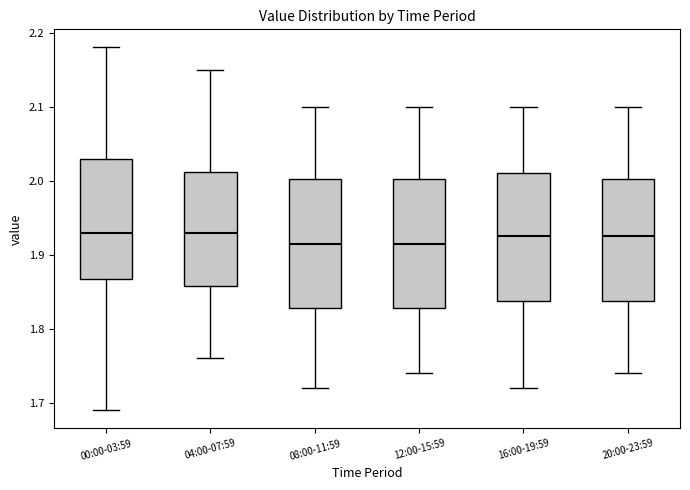

Reading left to right, transcribe this box plot: for each box, give where its median line is, the range the box spans, and where its two whiskers end, as read against the y-axis. The values are not printed on the chart, so give them approximately, as read against the axis.

00:00-03:59: median 1.93, box 1.87 to 2.03, whiskers 1.69 to 2.18
04:00-07:59: median 1.93, box 1.86 to 2.01, whiskers 1.76 to 2.15
08:00-11:59: median 1.92, box 1.83 to 2.00, whiskers 1.72 to 2.10
12:00-15:59: median 1.92, box 1.83 to 2.00, whiskers 1.74 to 2.10
16:00-19:59: median 1.93, box 1.84 to 2.01, whiskers 1.72 to 2.10
20:00-23:59: median 1.93, box 1.84 to 2.00, whiskers 1.74 to 2.10